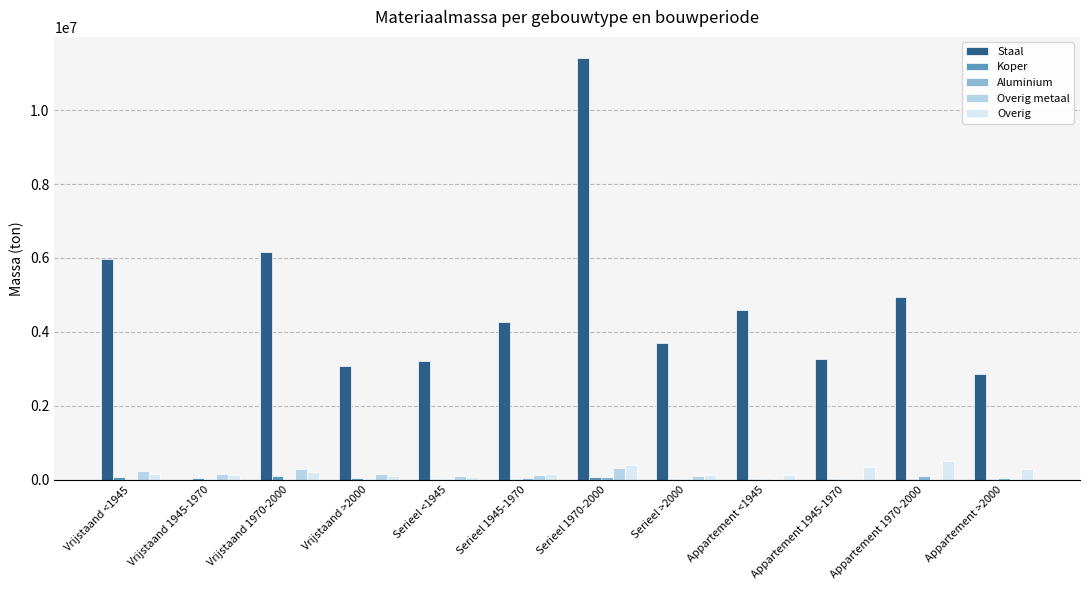

Which series changed the most between Serieel <1945 and Appartement <1945?

Staal